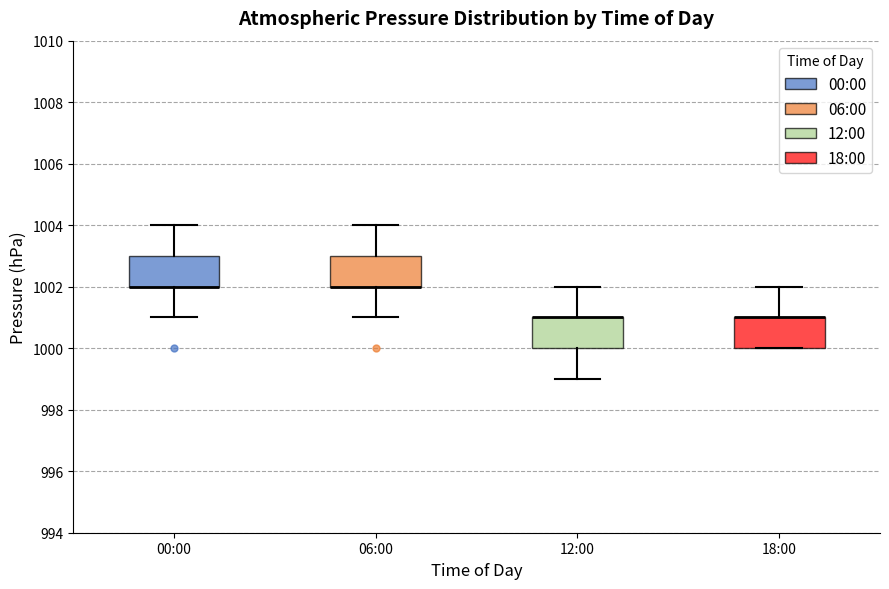

Reading left to right, transcribe this box plot: for each box, give where its median line is, the range the box spans, and where its two whiskers end, as read against the y-axis. The values are not printed on the chart, so give them approximately, as read against the axis.

00:00: median 1002 (drawn on the box's lower edge), box 1002 to 1003, whiskers 1001 to 1004
06:00: median 1002 (drawn on the box's lower edge), box 1002 to 1003, whiskers 1001 to 1004
12:00: median 1001 (drawn on the box's upper edge), box 1000 to 1001, whiskers 999 to 1002
18:00: median 1001 (drawn on the box's upper edge), box 1000 to 1001, whiskers 1000 to 1002